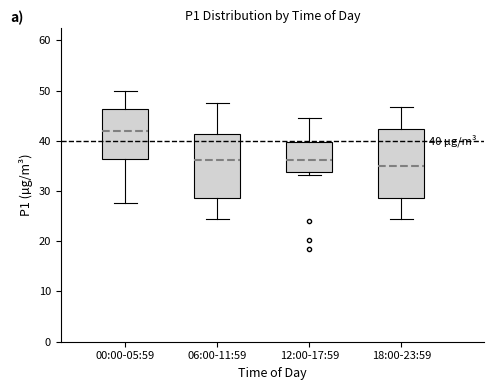

Which box's median line is the highest?

00:00-05:59